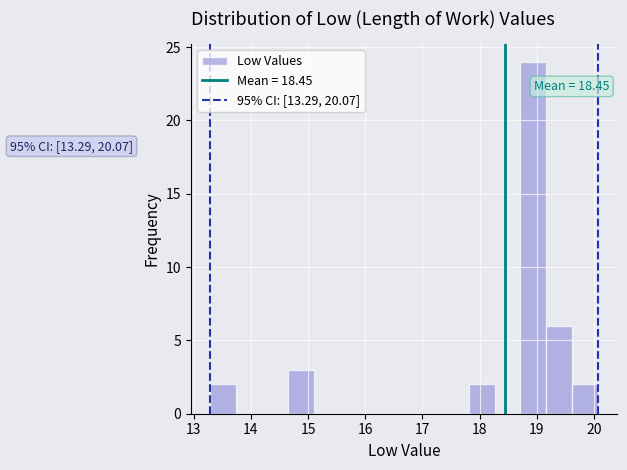

Which range on the x-axis has the tallest bar?

18.7 to 19.2